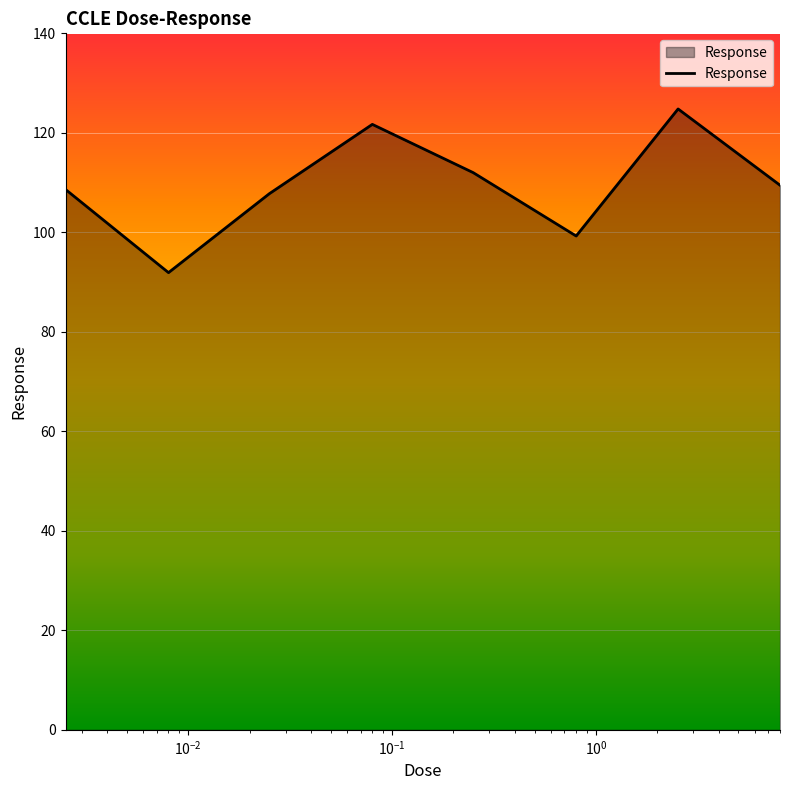

What is the greatest value displayed?

124.8